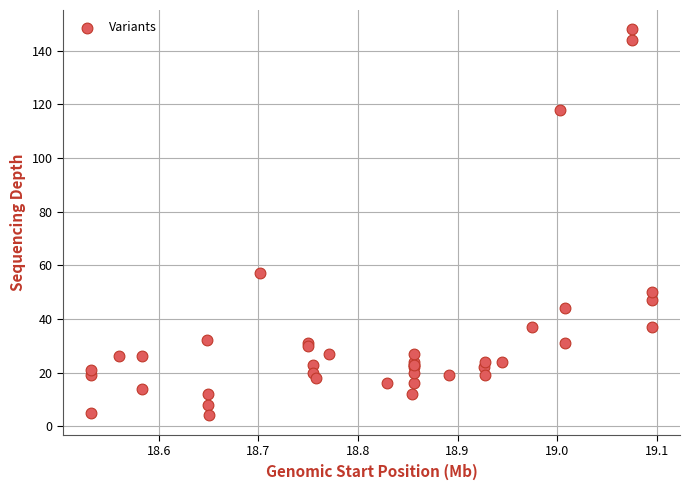

What Y value in the scatter plot is closest to 76?

57